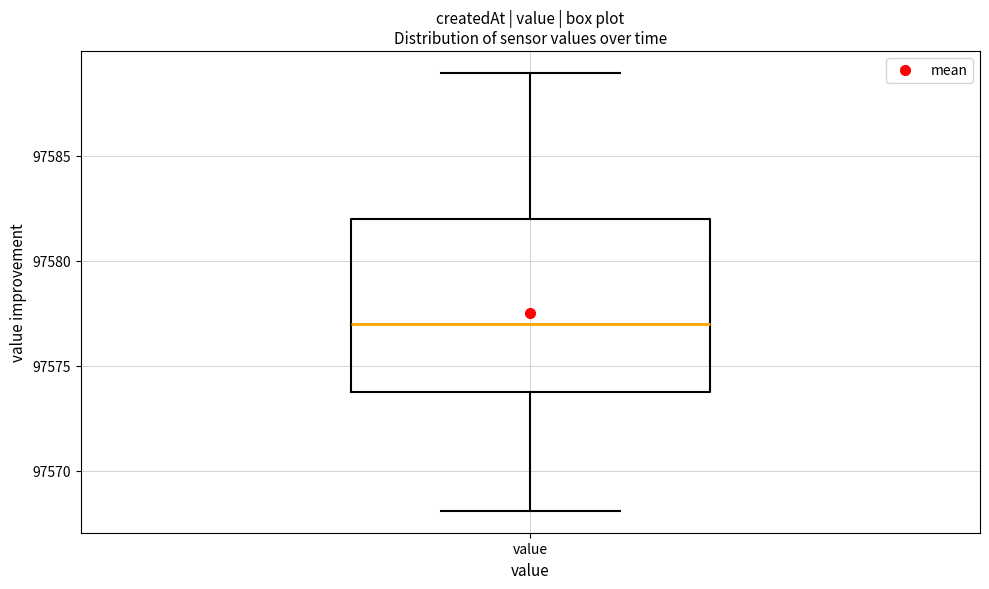

Where does the median line of the box for value sit on the y-axis? The values are not printed on the chart, so give them approximately, as read against the axis.

97577